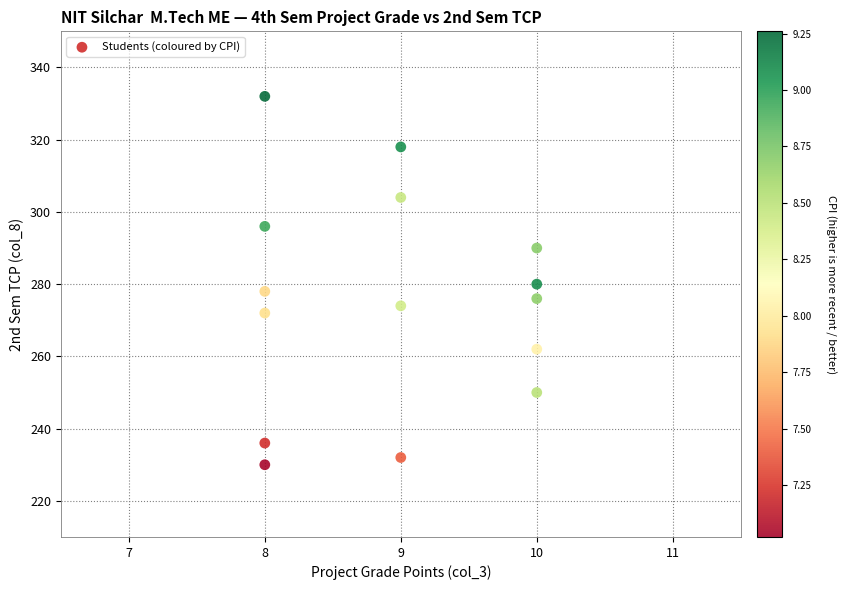

What is the range of Y values (max minus min)?

102